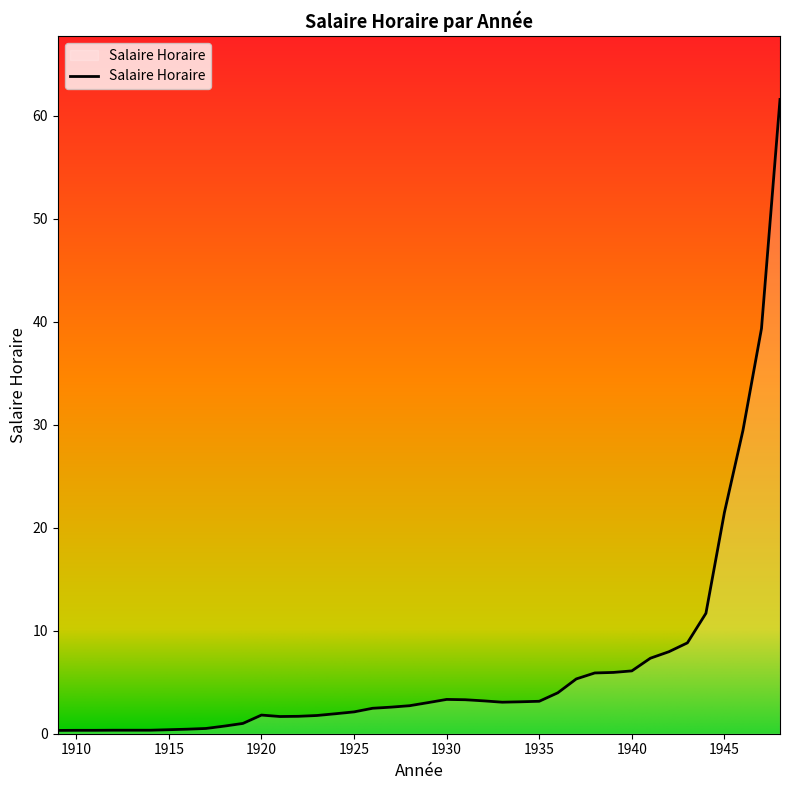

What is the maximum value shown in the chart?

61.6